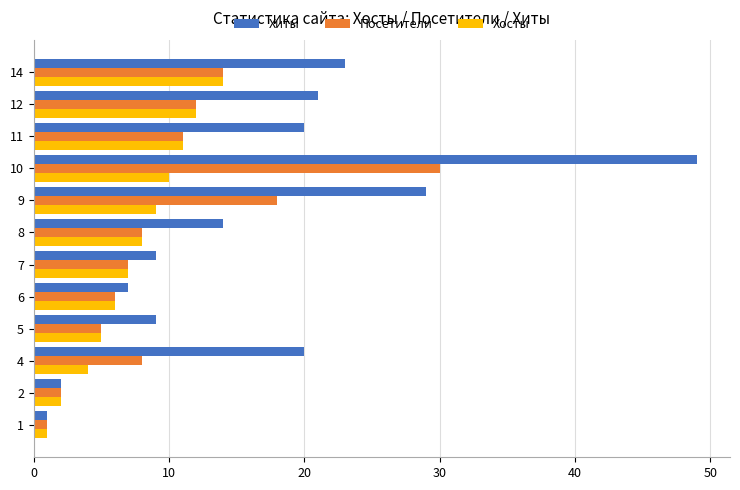

What are all the series names shown in the legend?

Хиты, Посетители, Хосты